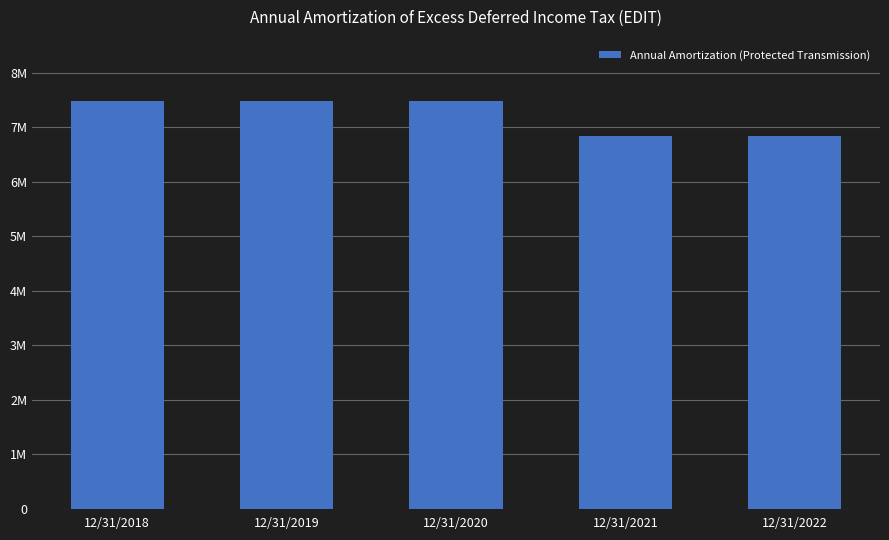

The value at 12/31/2022 is 6834821. True or false?

True